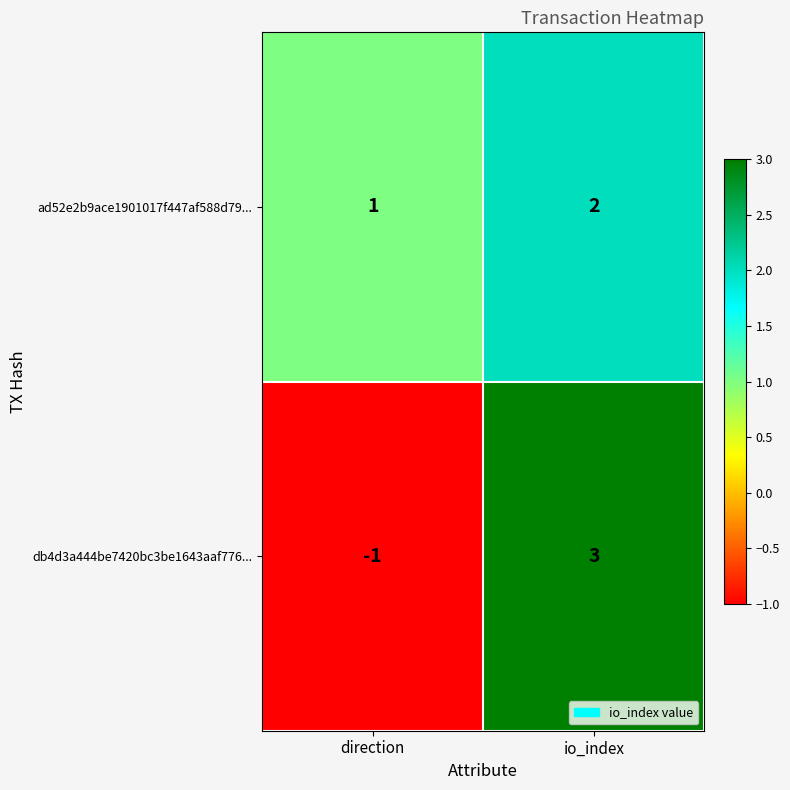

Which series has the widest spread of values?

db4d3a444be7420bc3be1643aaf776...